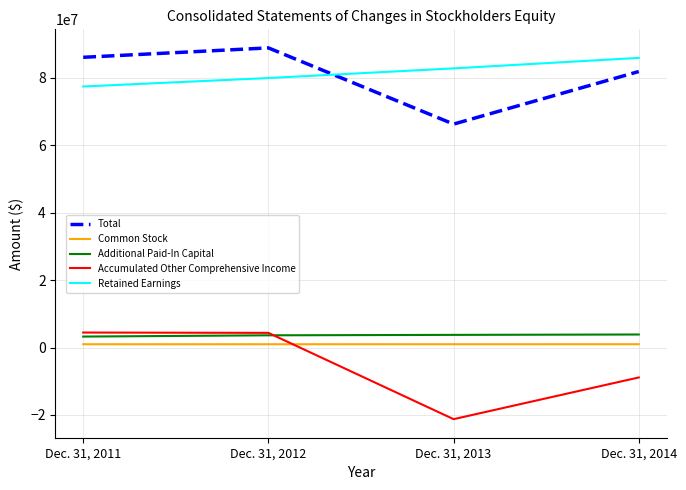

Rank the categories by Total value from lowest to highest.

Dec. 31, 2013, Dec. 31, 2014, Dec. 31, 2011, Dec. 31, 2012